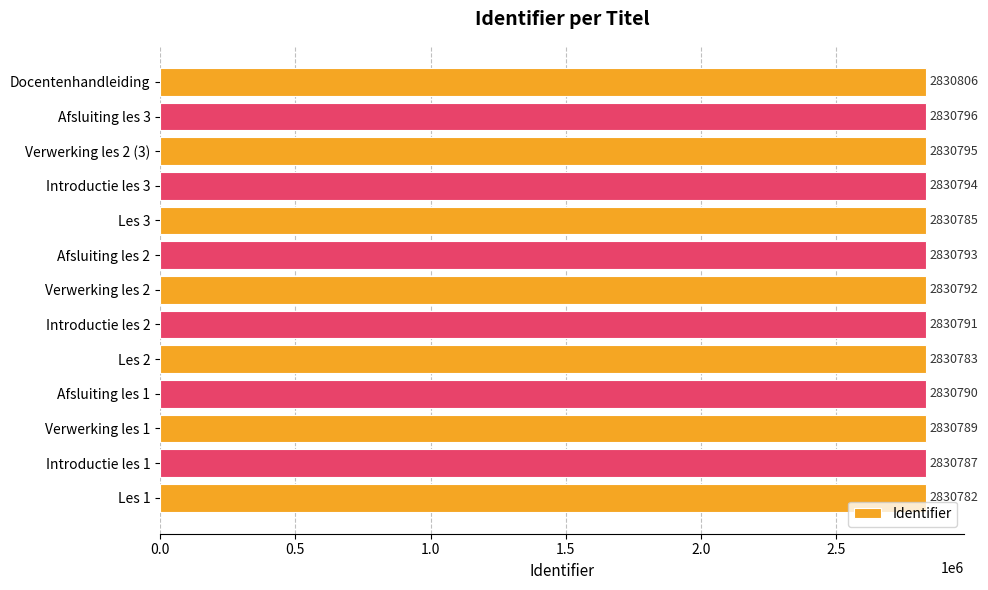

Rank the categories by value from highest to lowest.

Docentenhandleiding, Afsluiting les 3, Verwerking les 2 (3), Introductie les 3, Afsluiting les 2, Verwerking les 2, Introductie les 2, Afsluiting les 1, Verwerking les 1, Introductie les 1, Les 3, Les 2, Les 1